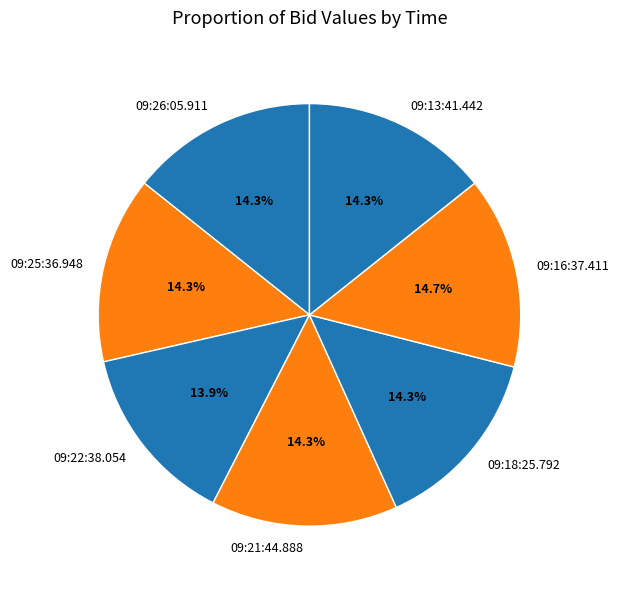

Count the number of slices in the pie.

7